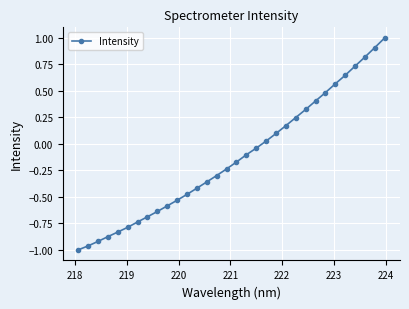

What is the sum of all values?

-4.2